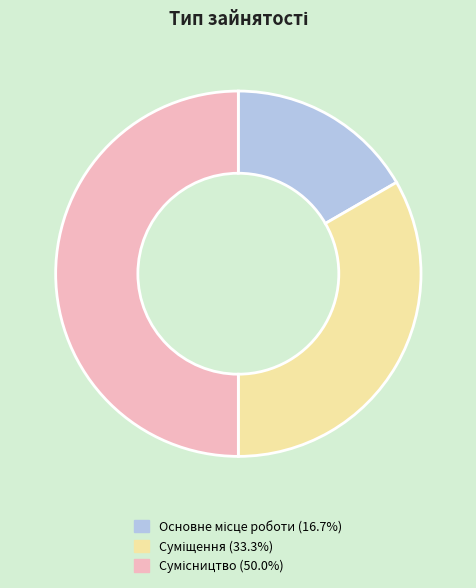

How many slices are in this pie chart?

3